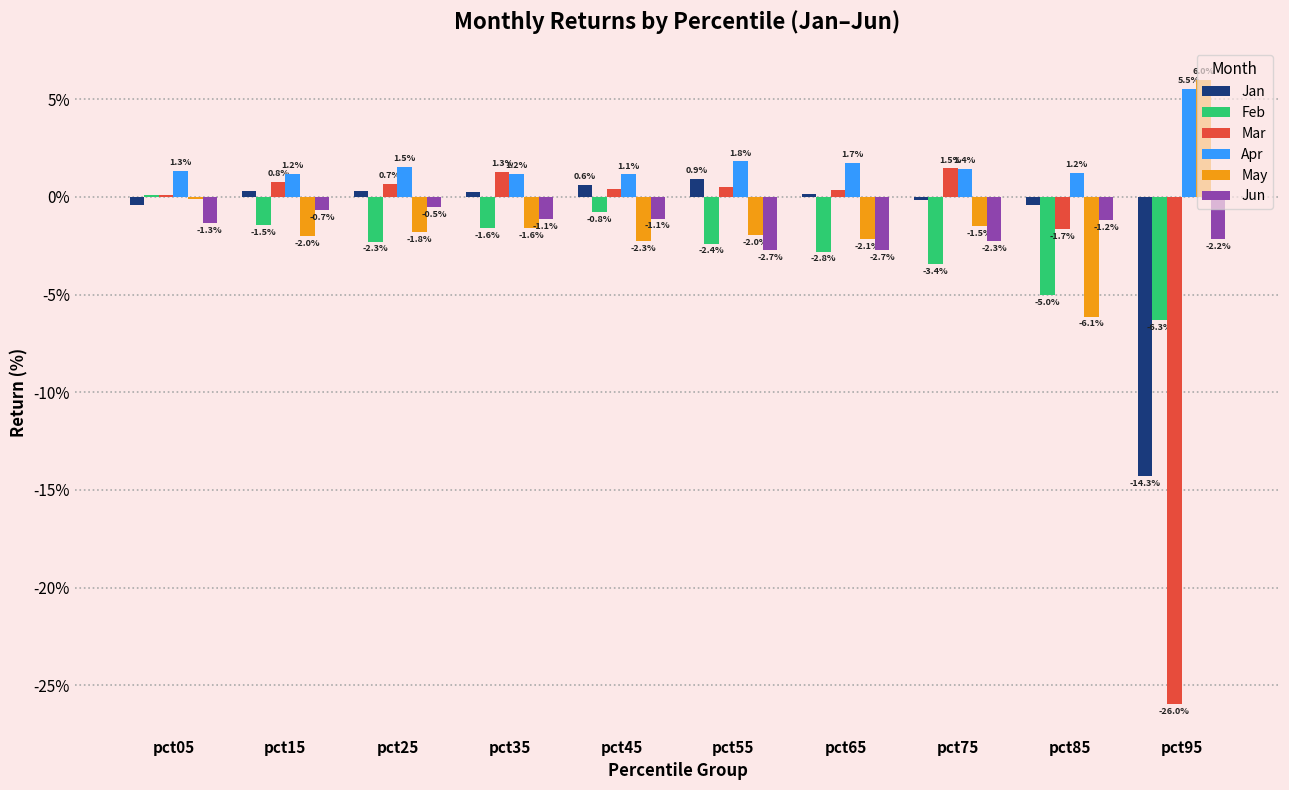

Rank the series at pct15 from highest to lowest value.

Apr, Mar, Jan, Jun, Feb, May